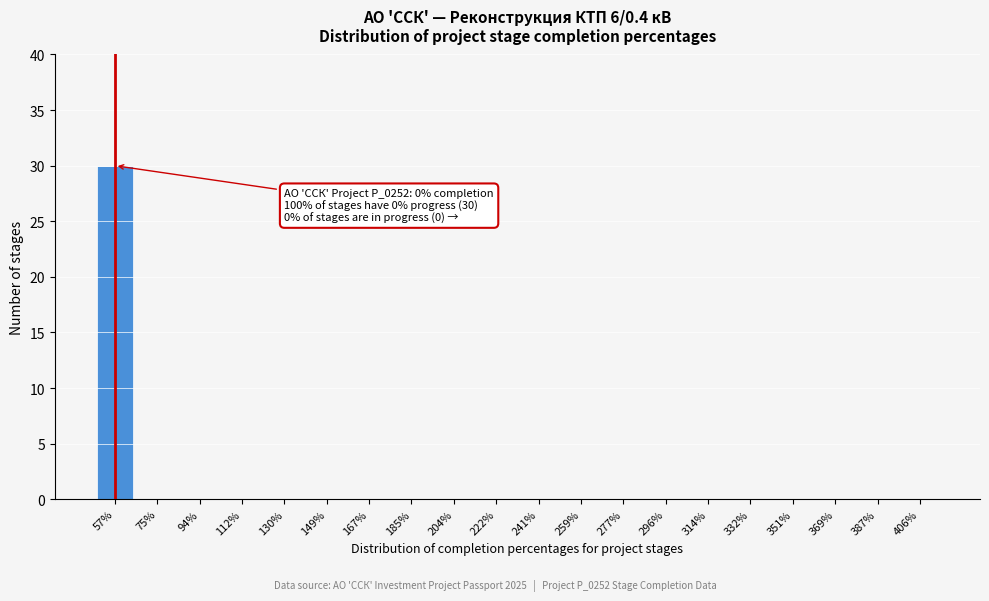

Reading left to right, transcribe all the data shown in this chart.

57%=30	75%=0	94%=0	112%=0	130%=0	149%=0	167%=0	185%=0	204%=0	222%=0	241%=0	259%=0	277%=0	296%=0	314%=0	332%=0	351%=0	369%=0	387%=0	406%=0